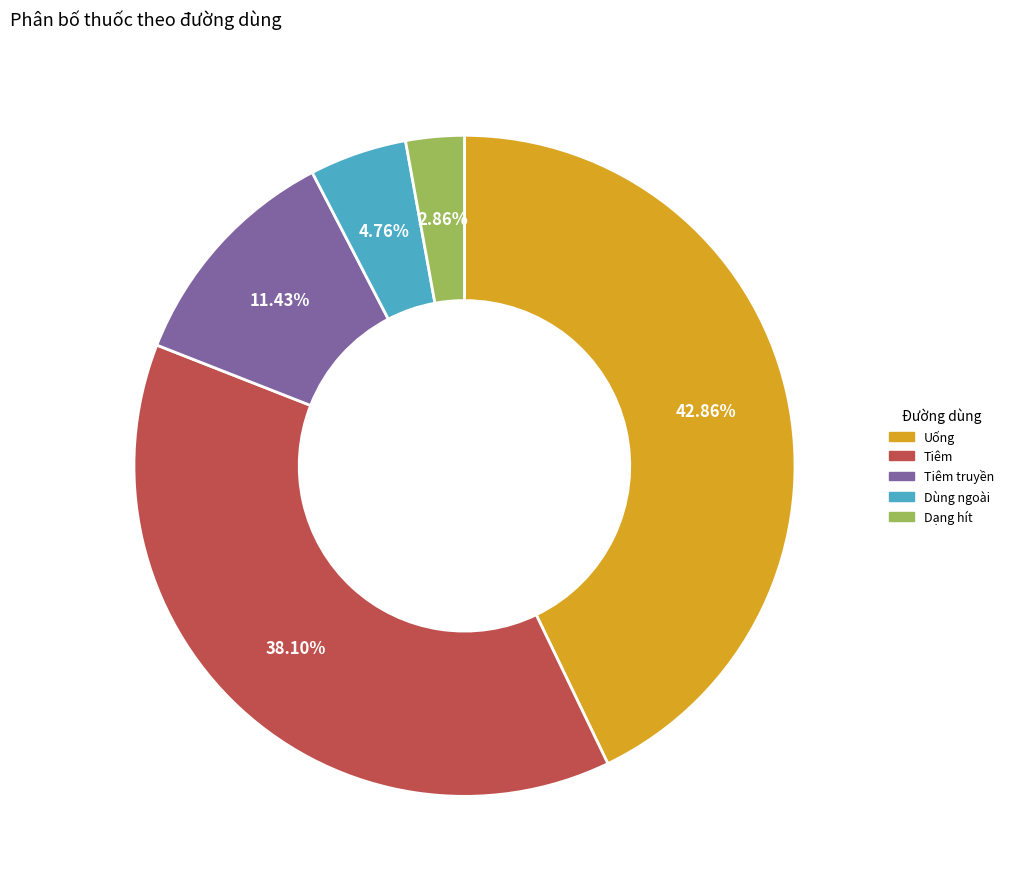

Is there any slice that represents more than half of the pie?

No